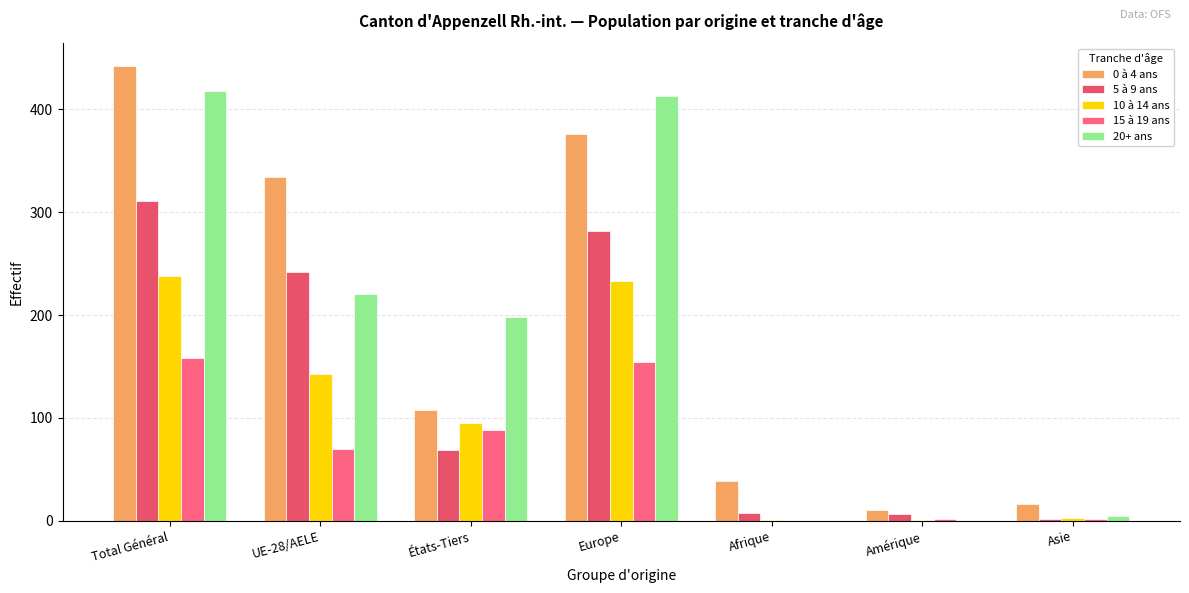

Which series has the widest spread of values?

0 à 4 ans